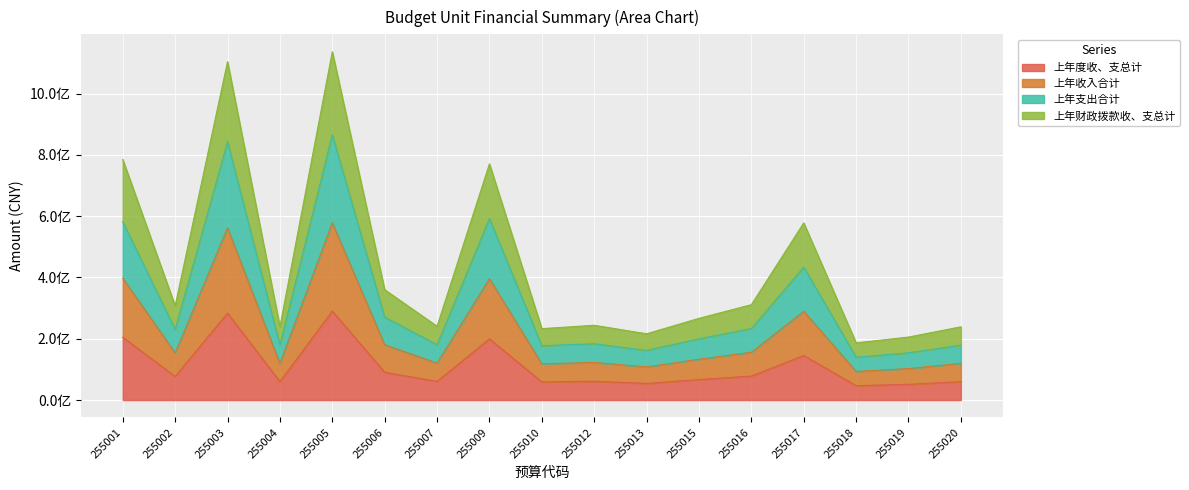

Does the chart display data point markers on the line(s)?

No